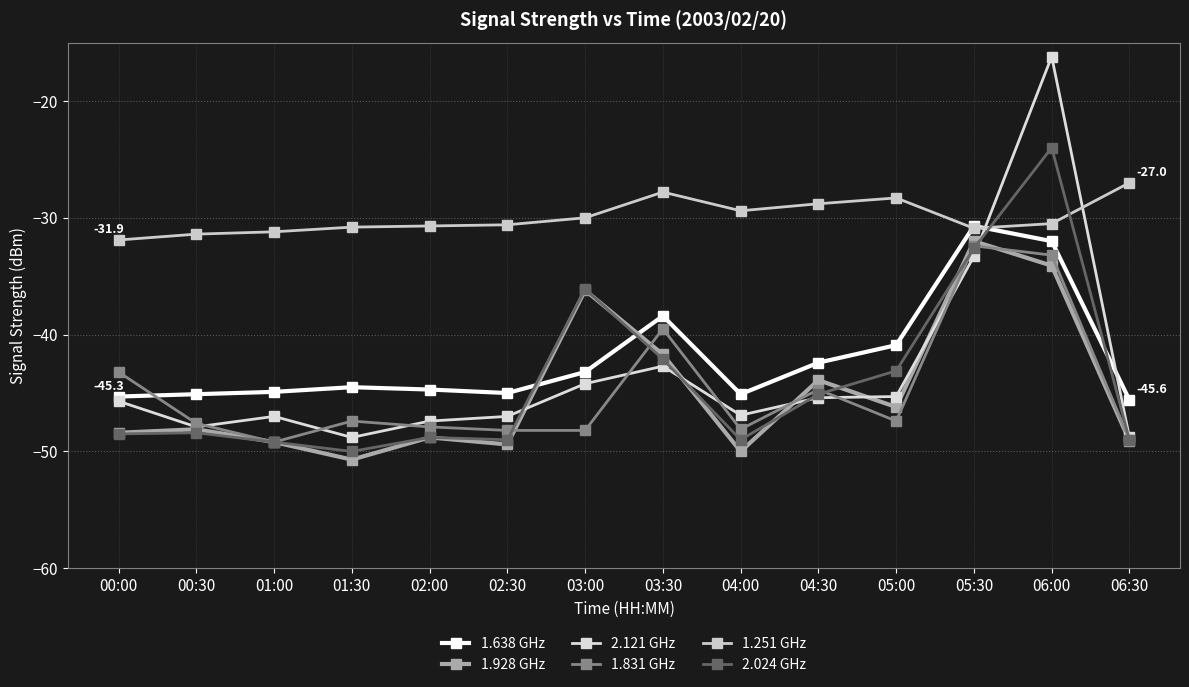

Is it true that 1.928 GHz equals -50.0 at 04:00?

True